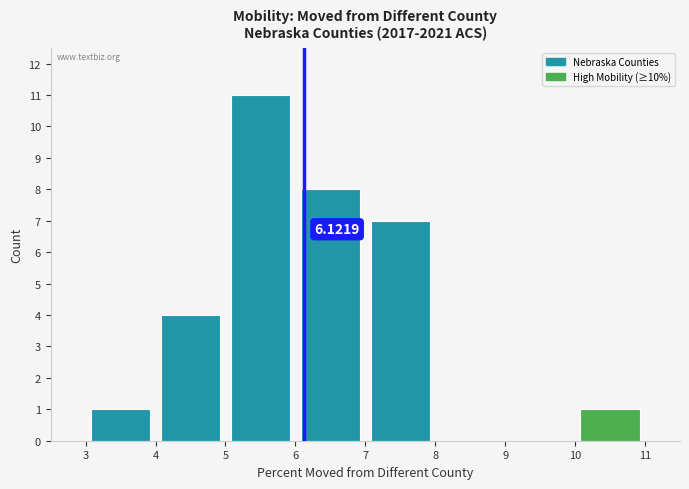

Which range on the x-axis has the tallest bar?

5 to 6